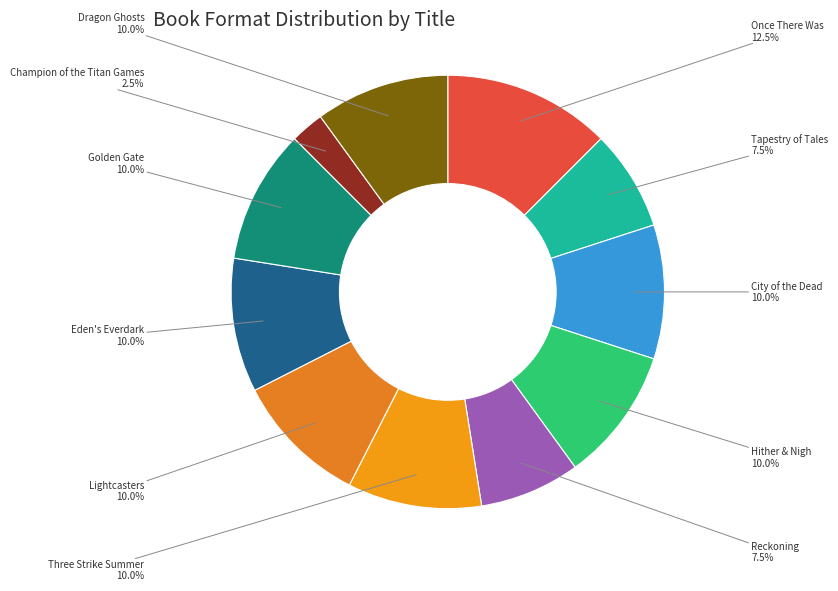

To the nearest percent, what portion does Golden Gate represent?

10%